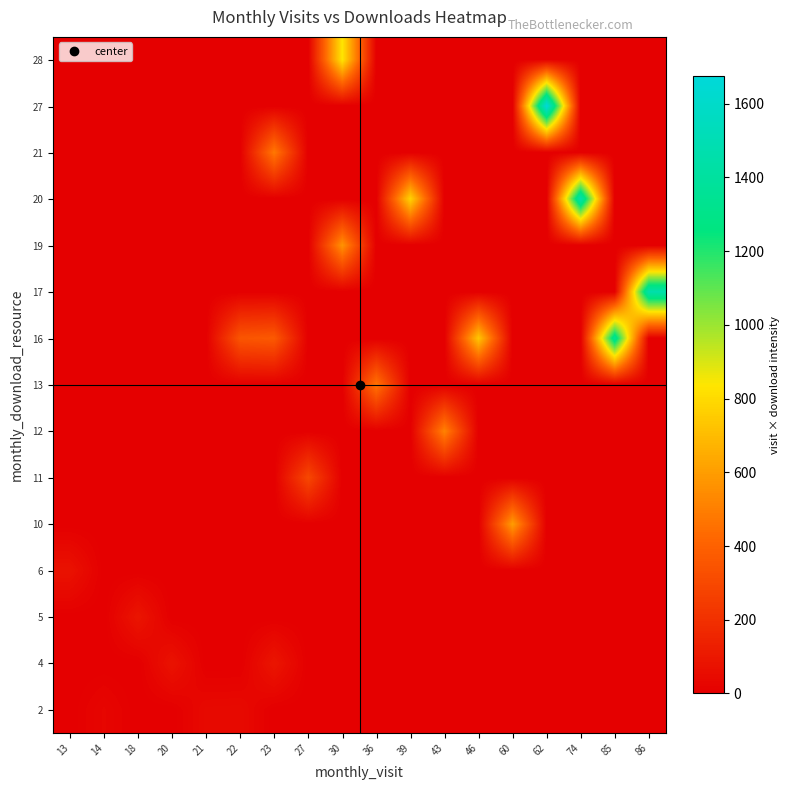

What is the total value across all series at 20?

80